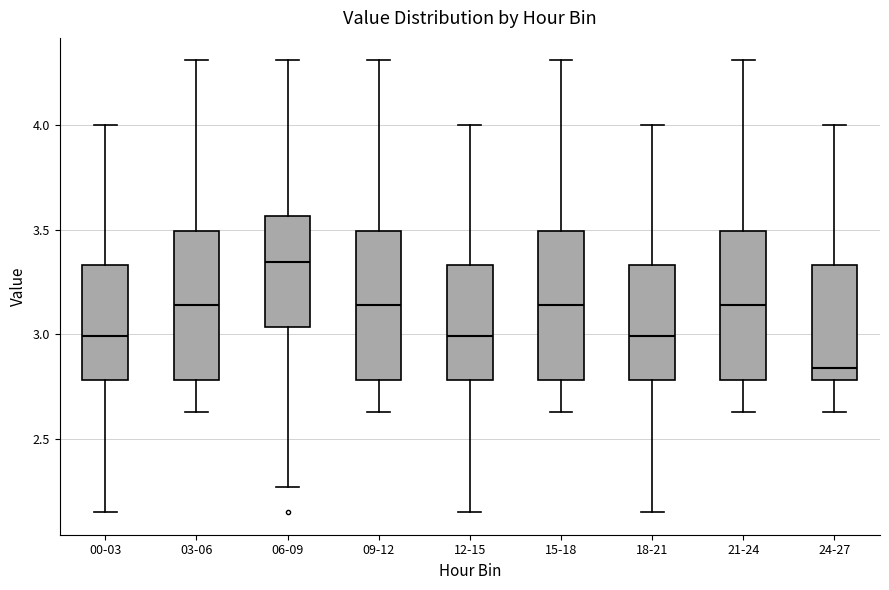

Where does the median line of the box for 24-27 sit on the y-axis? The values are not printed on the chart, so give them approximately, as read against the axis.

2.85